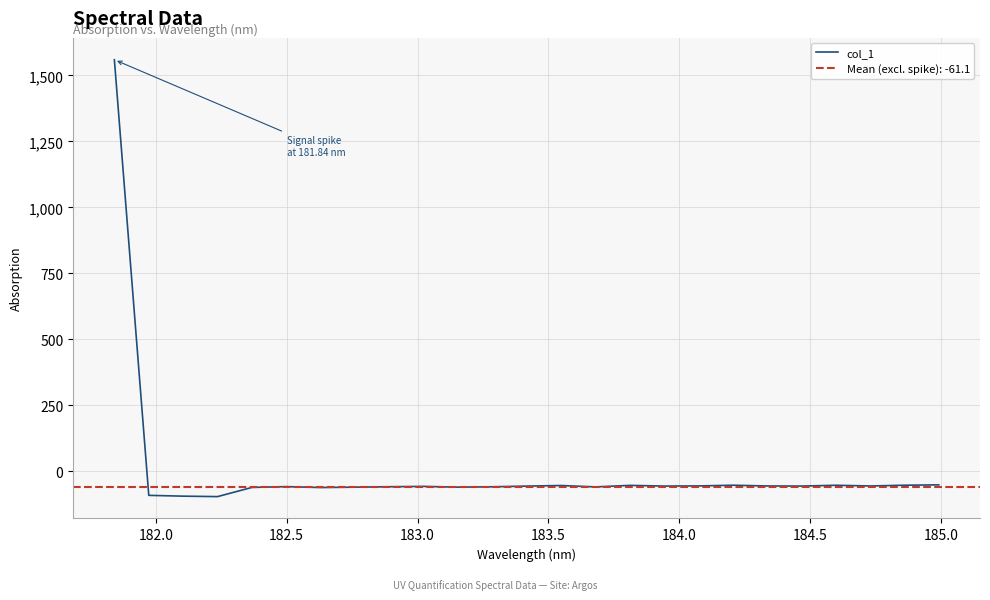

What is the lowest value of the col_1 series?

-95.9